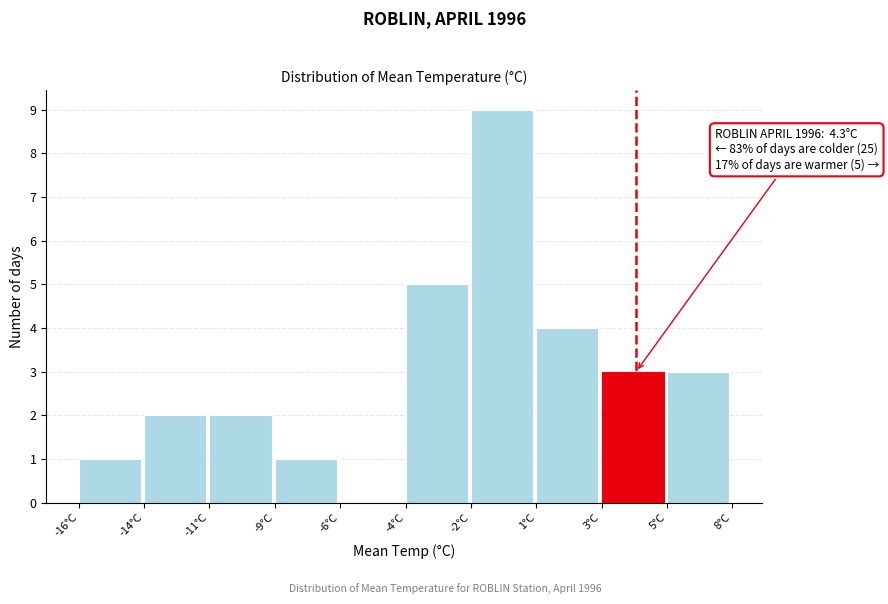

Reading left to right, list all the values displayed in this chart.

-16°C=1	-14°C=2	-11°C=2	-9°C=1	-6°C=0	-4°C=5	-2°C=9	1°C=4	3°C=3	5°C=3